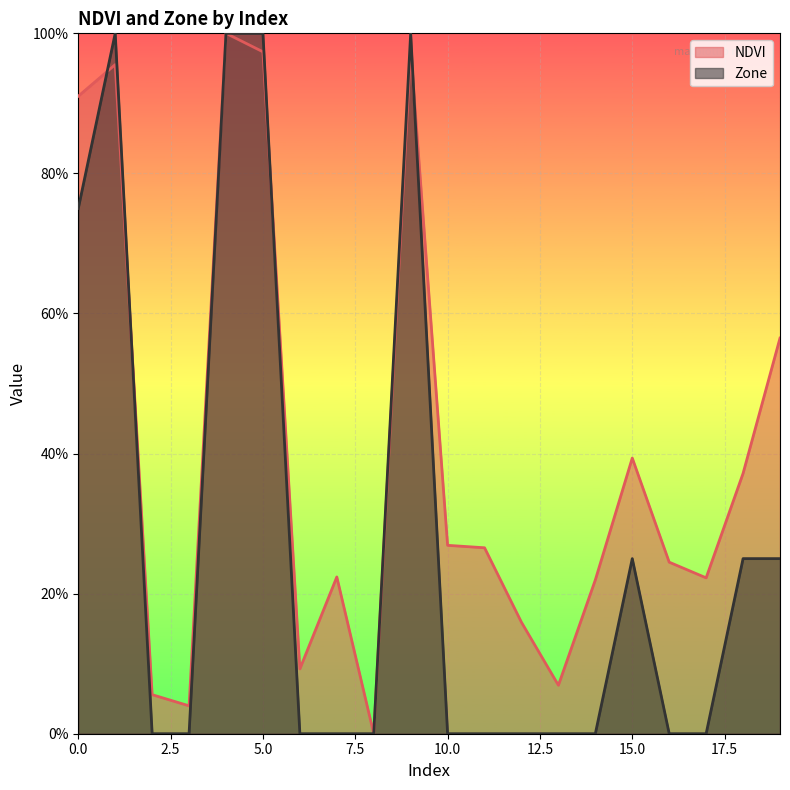

At 18, list the series in order from largest to smallest.

NDVI, Zone